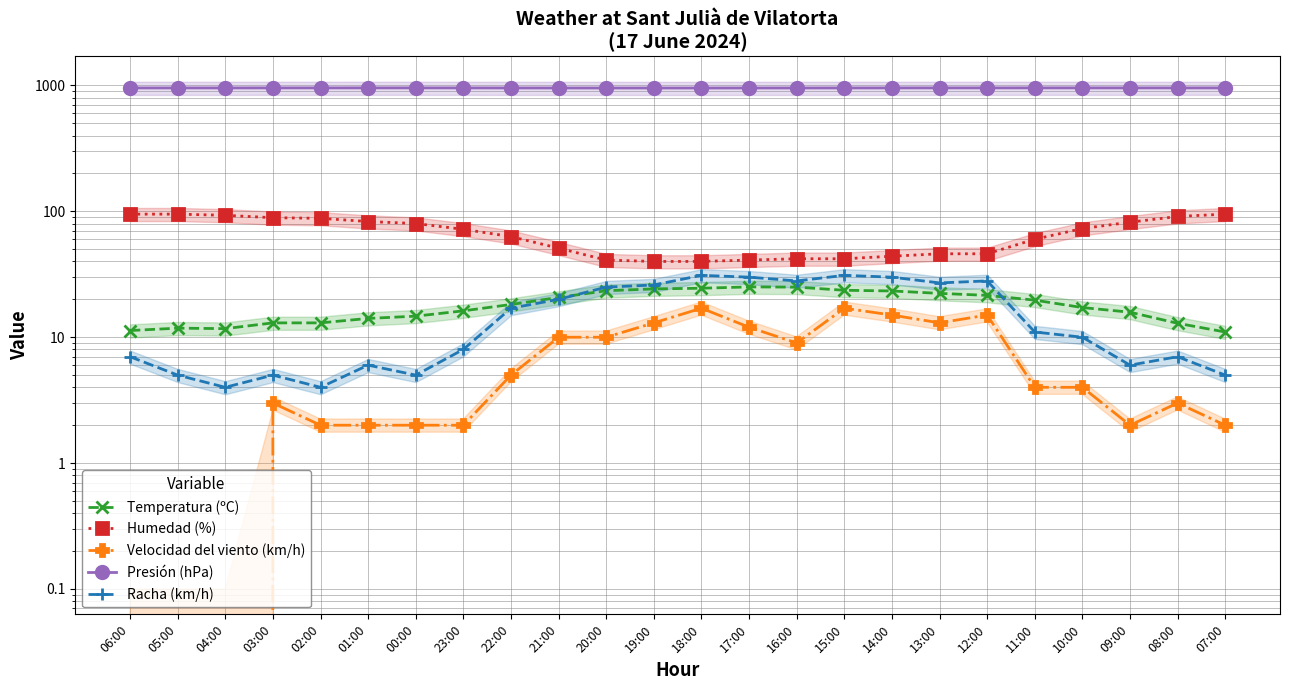

What is the maximum value for Temperatura (ºC)?

25.1